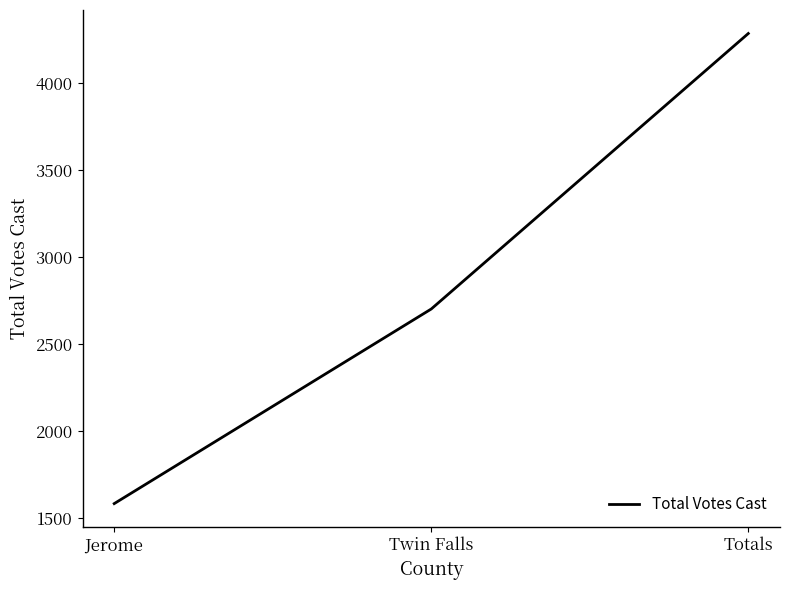

Reading left to right, what are all the values shown in this chart?

1584	2703	4287